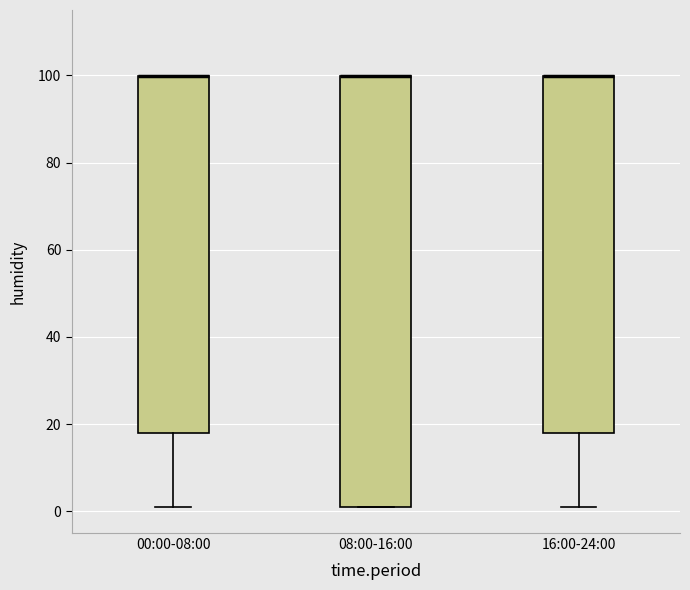

Reading left to right, transcribe this box plot: for each box, give where its median line is, the range the box spans, and where its two whiskers end, as read against the y-axis. The values are not printed on the chart, so give them approximately, as read against the axis.

00:00-08:00: median 100 (drawn on the box's upper edge), box 18 to 100, whiskers 2 to 100
08:00-16:00: median 100 (drawn on the box's upper edge), box 2 to 100, whiskers 2 to 100
16:00-24:00: median 100 (drawn on the box's upper edge), box 18 to 100, whiskers 2 to 100